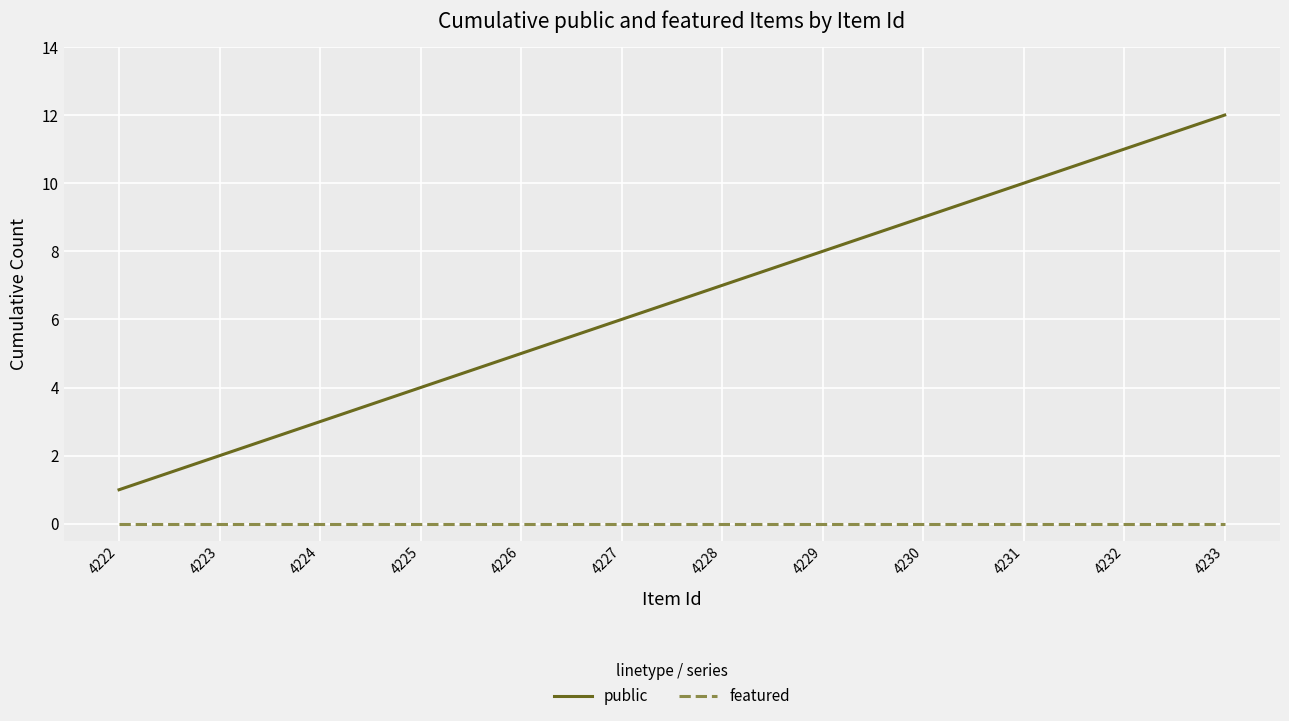

What is the approximate value of public at 4230, to the nearest 10?

10